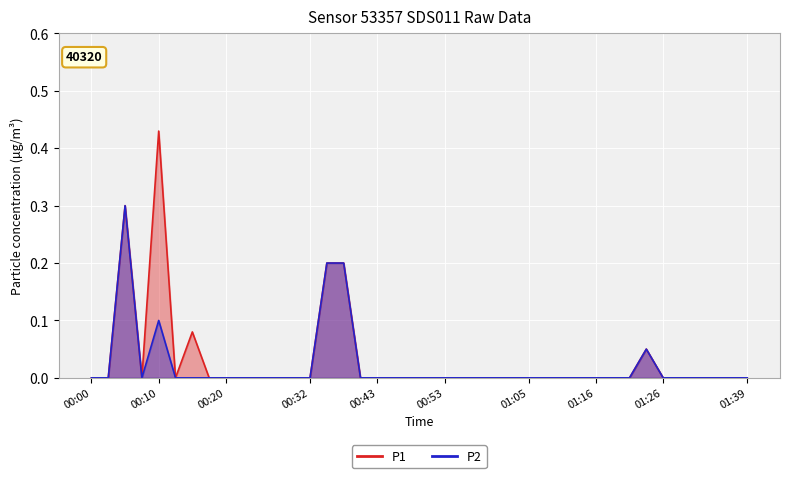

Rank the series by their average value, from highest to lowest.

P1, P2